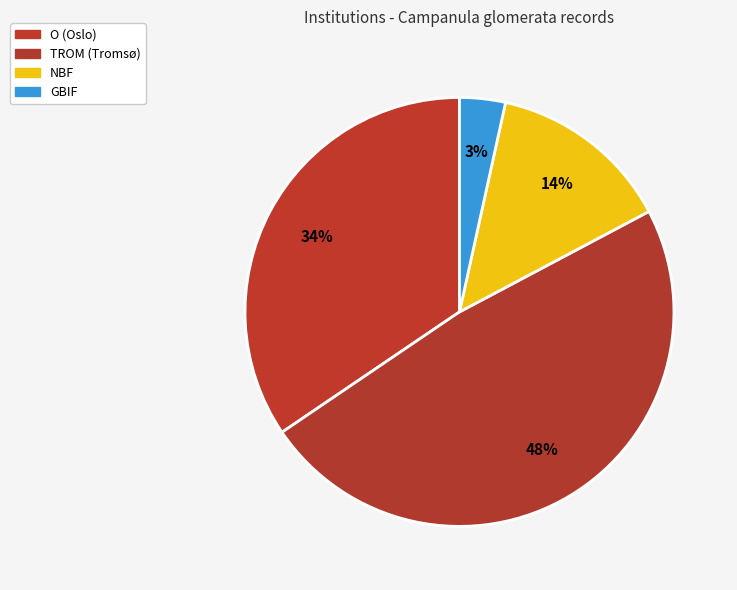

True or false: TROM accounts for 48% of the total.

True